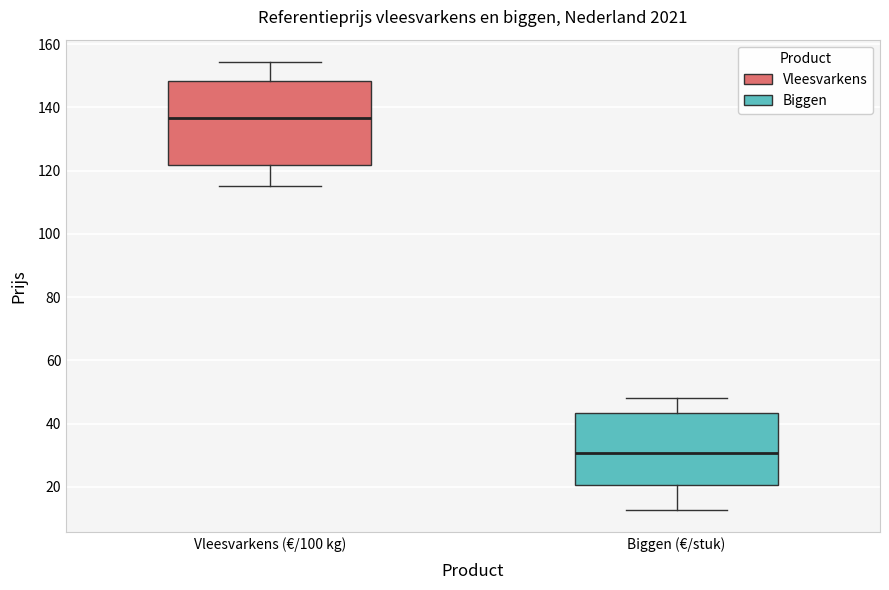

Which box has the lowest median line?

Biggen (€/stuk)